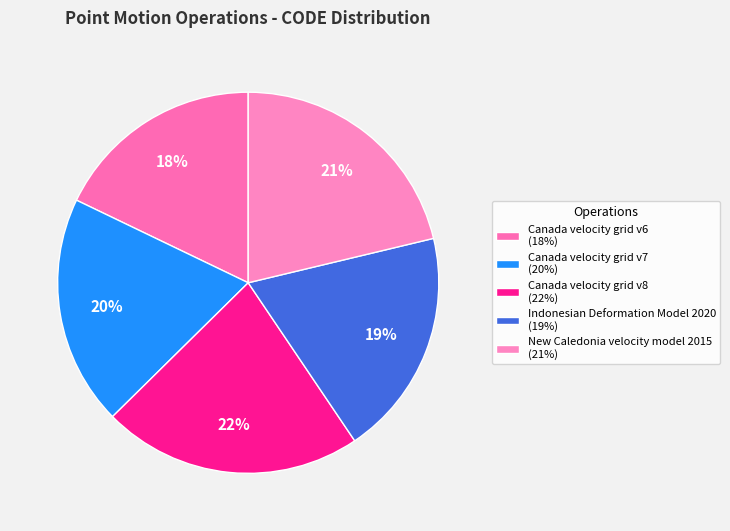

Which slice is the smallest?

Canada velocity grid v6